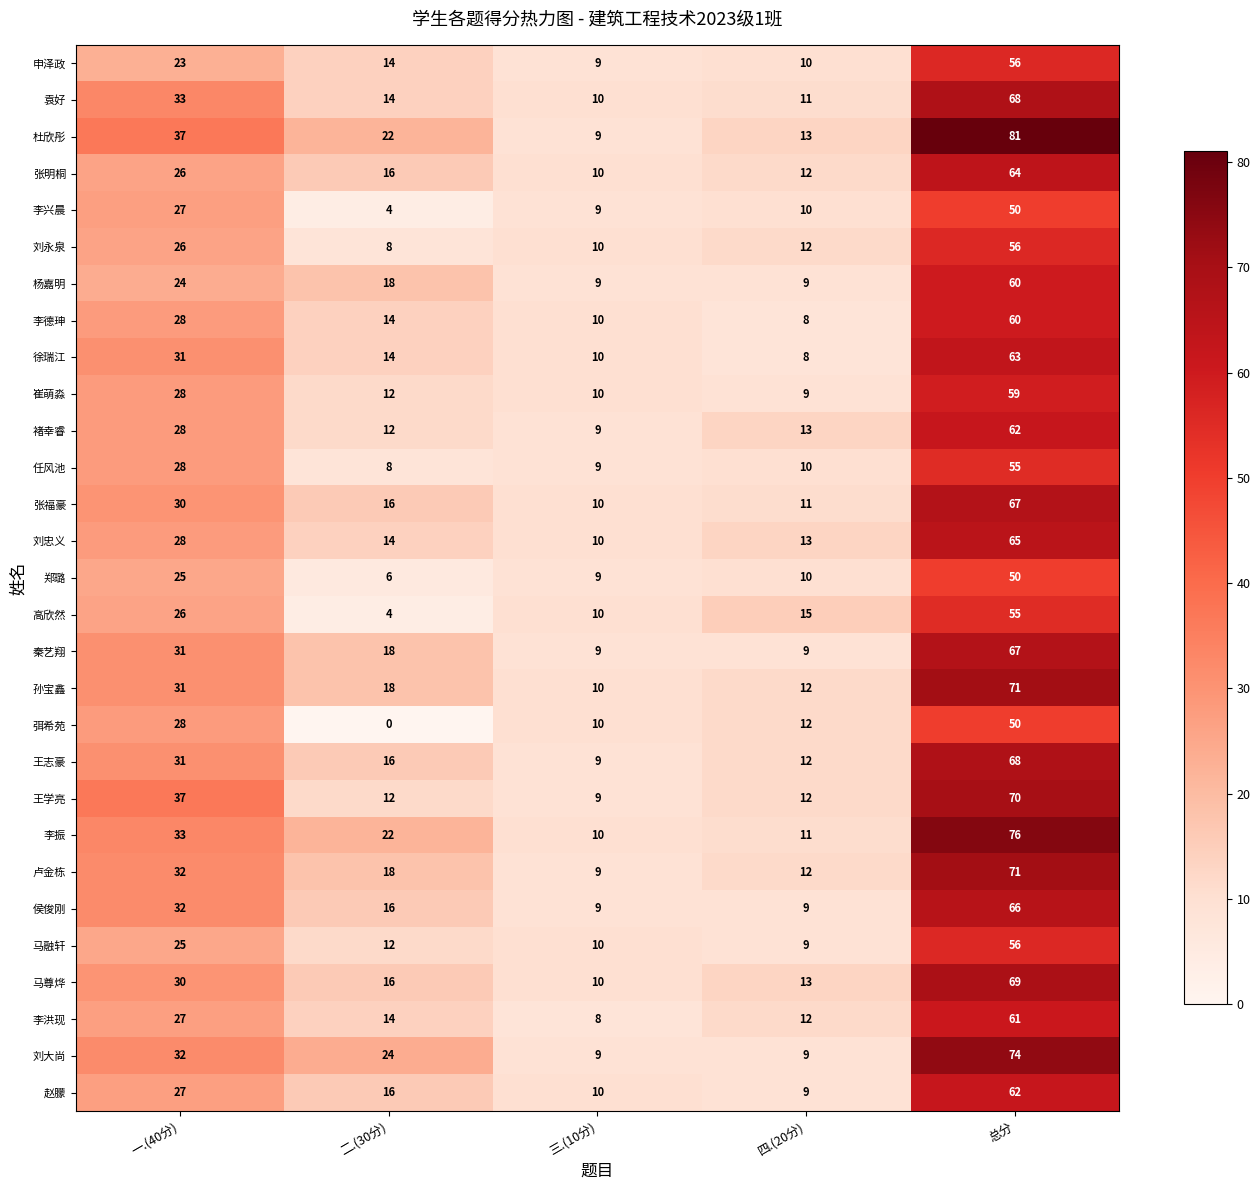

What is the maximum value shown in the chart?

81